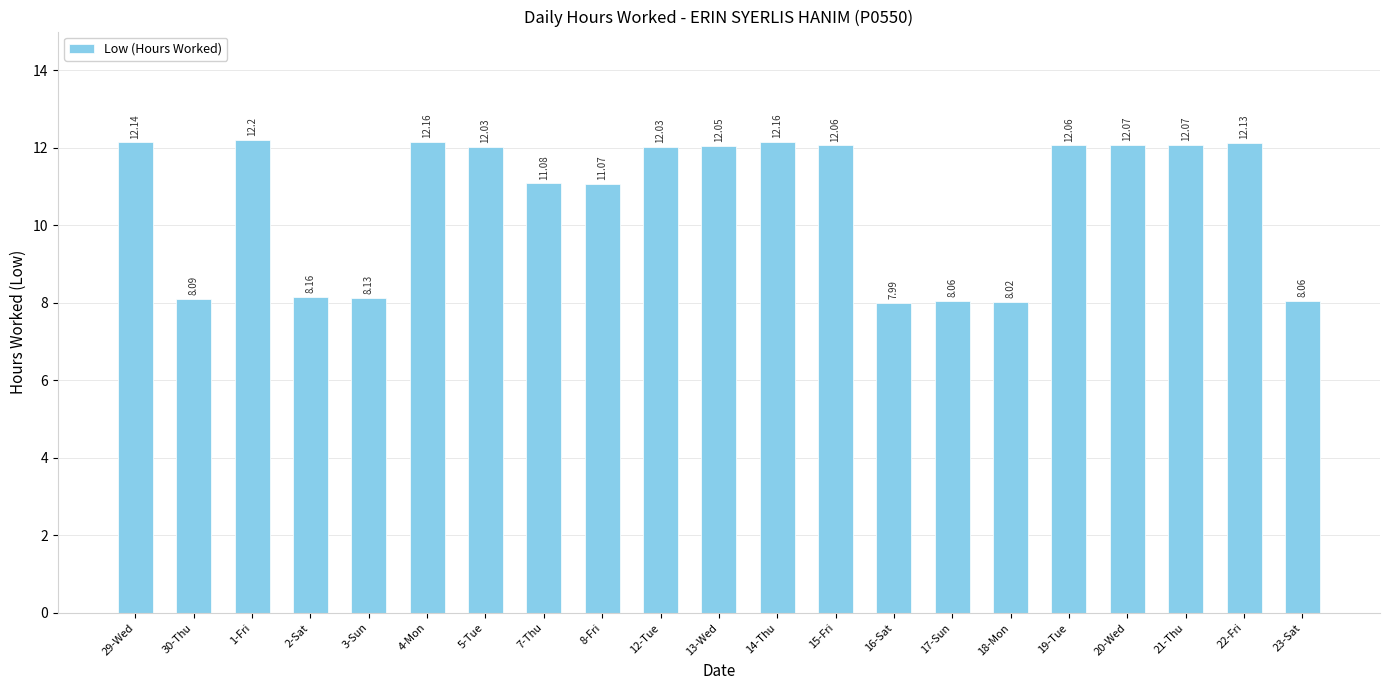

Which category has the highest value across all series?

1-Fri